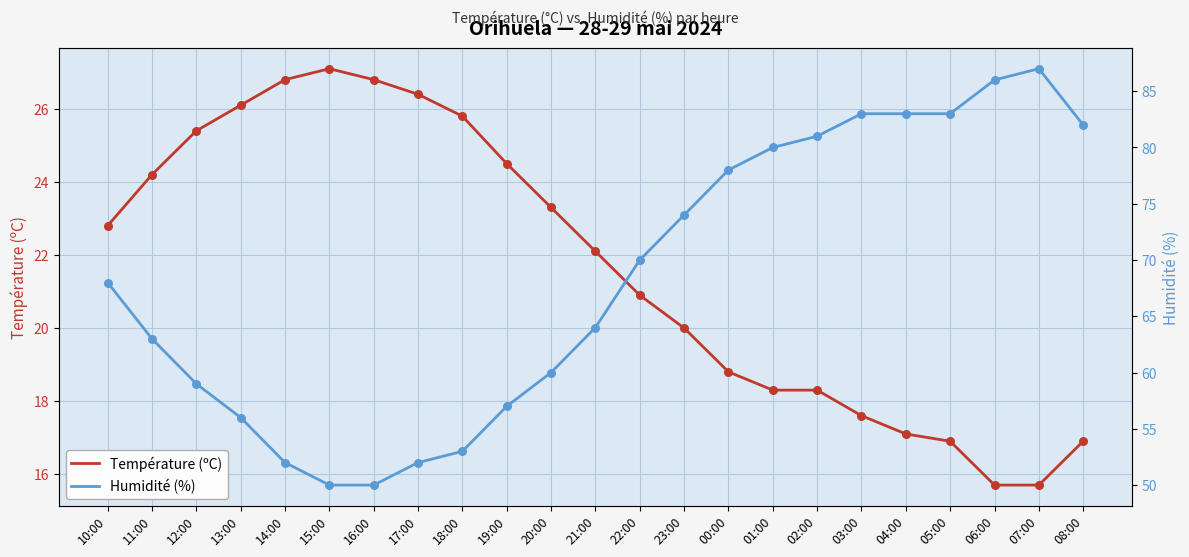

At which category is the sum across all series the highest?

07:00